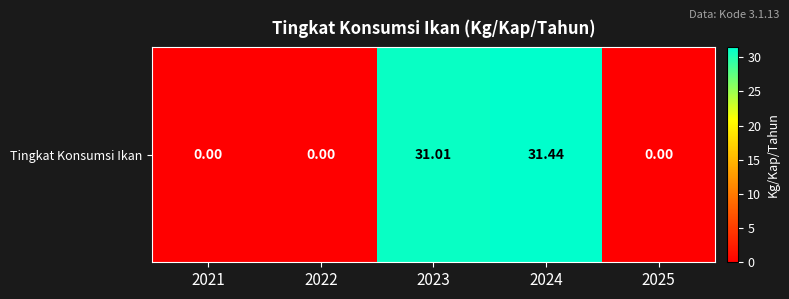

True or false: the data shows 53.7 at 2023.

False